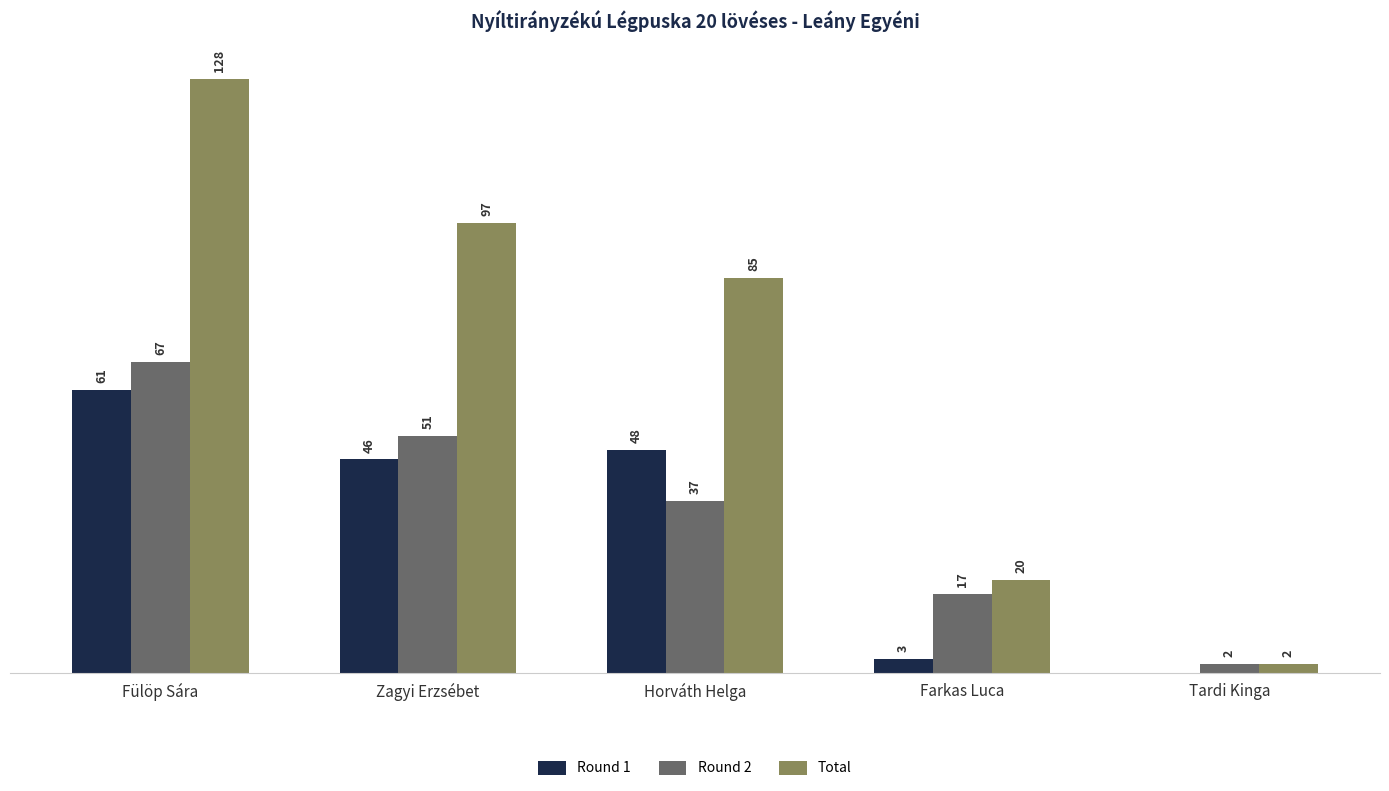

At which category is the sum across all series the highest?

Fülöp Sára